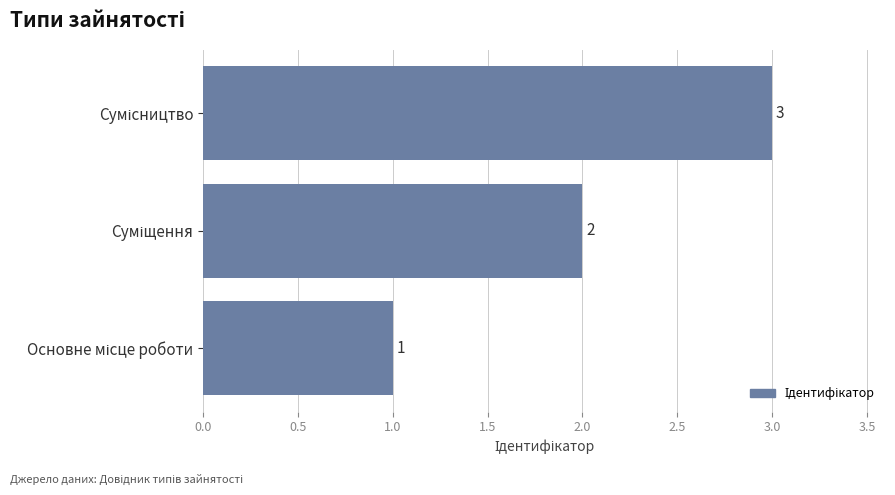

How many values are between 1 and 3?

3